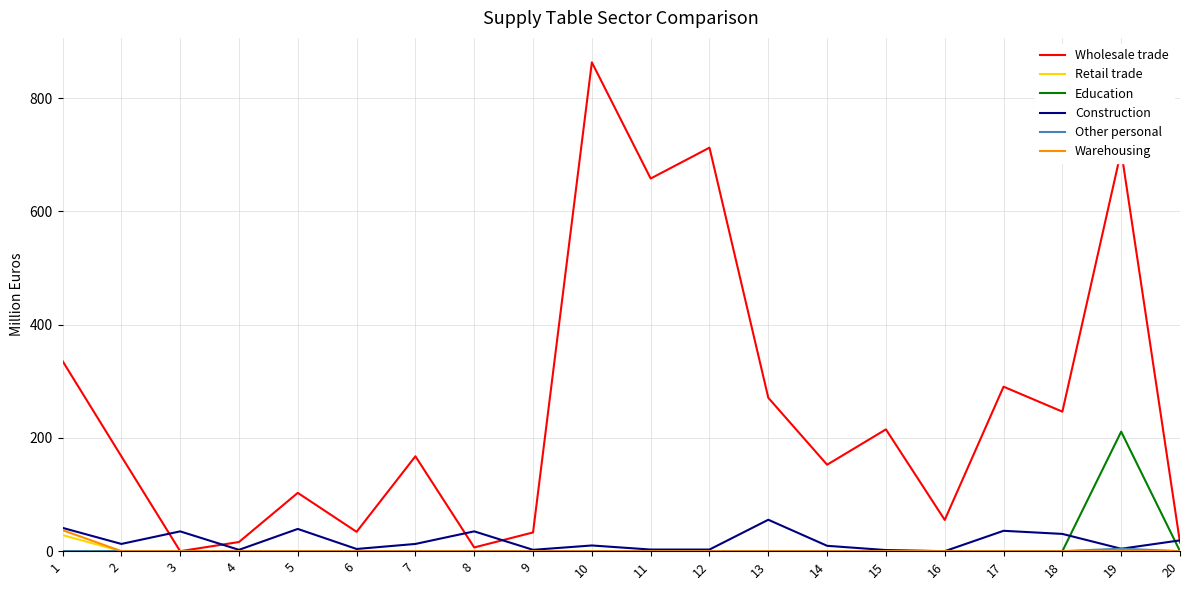

True or false: Education has a value of 211.1 at 19.

True